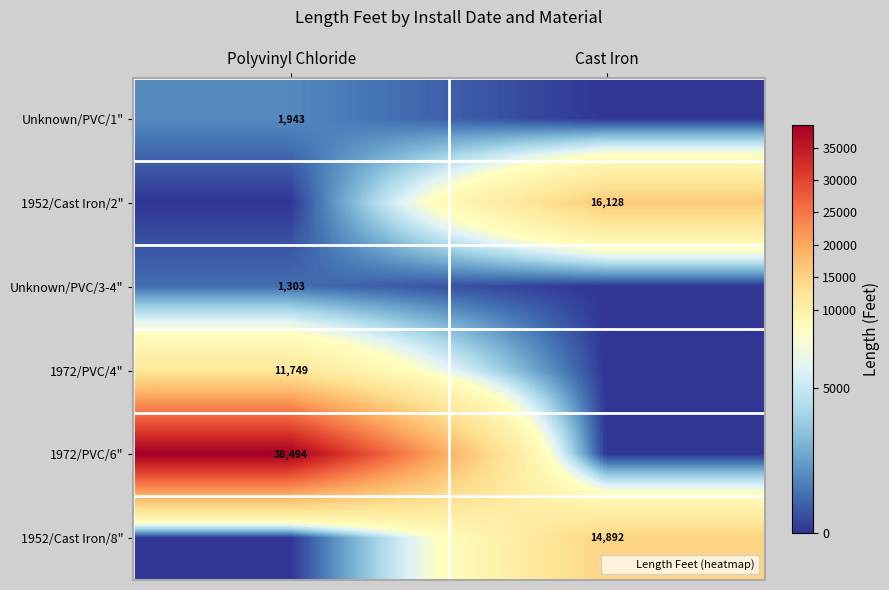

Rank the categories by 1972/PVC/6" value from highest to lowest.

Polyvinyl Chloride, Cast Iron